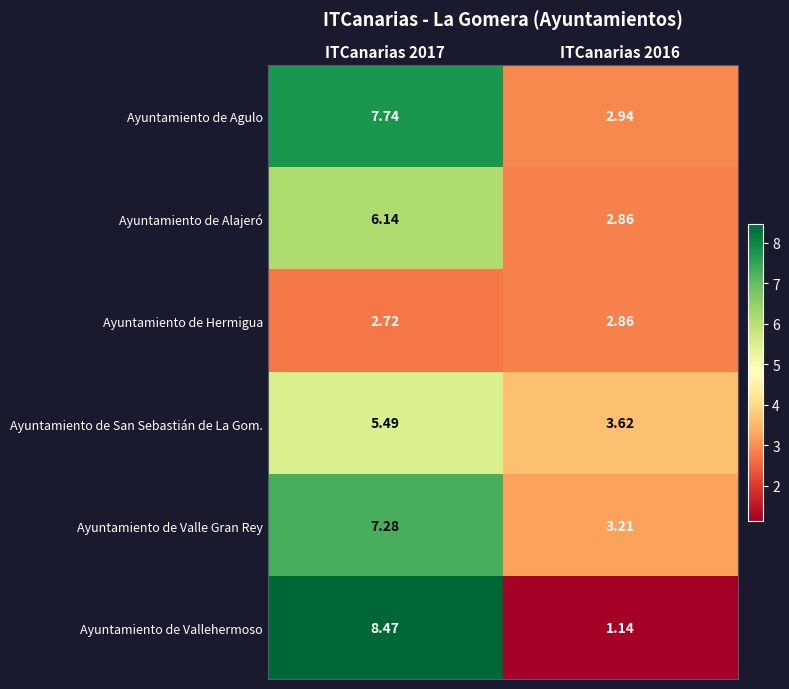

Rank the series by their maximum value, from lowest to highest.

Ayuntamiento de Hermigua, Ayuntamiento de San Sebastián de La Gom., Ayuntamiento de Alajeró, Ayuntamiento de Valle Gran Rey, Ayuntamiento de Agulo, Ayuntamiento de Vallehermoso